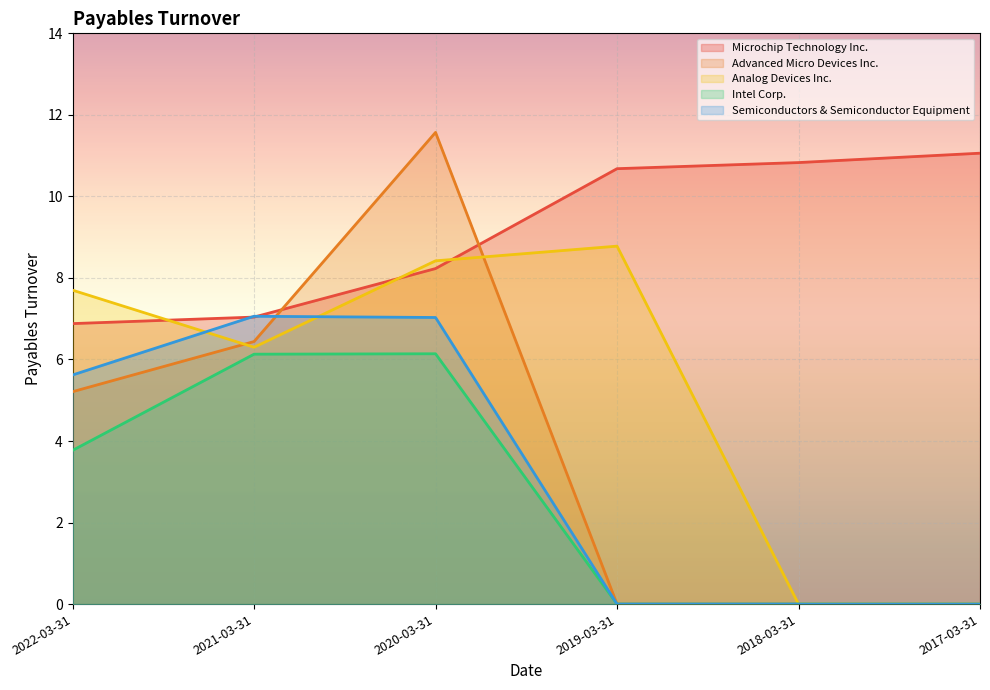

What is the sum of the Advanced Micro Devices Inc. values at 2021-03-31 and 2017-03-31?

6.4